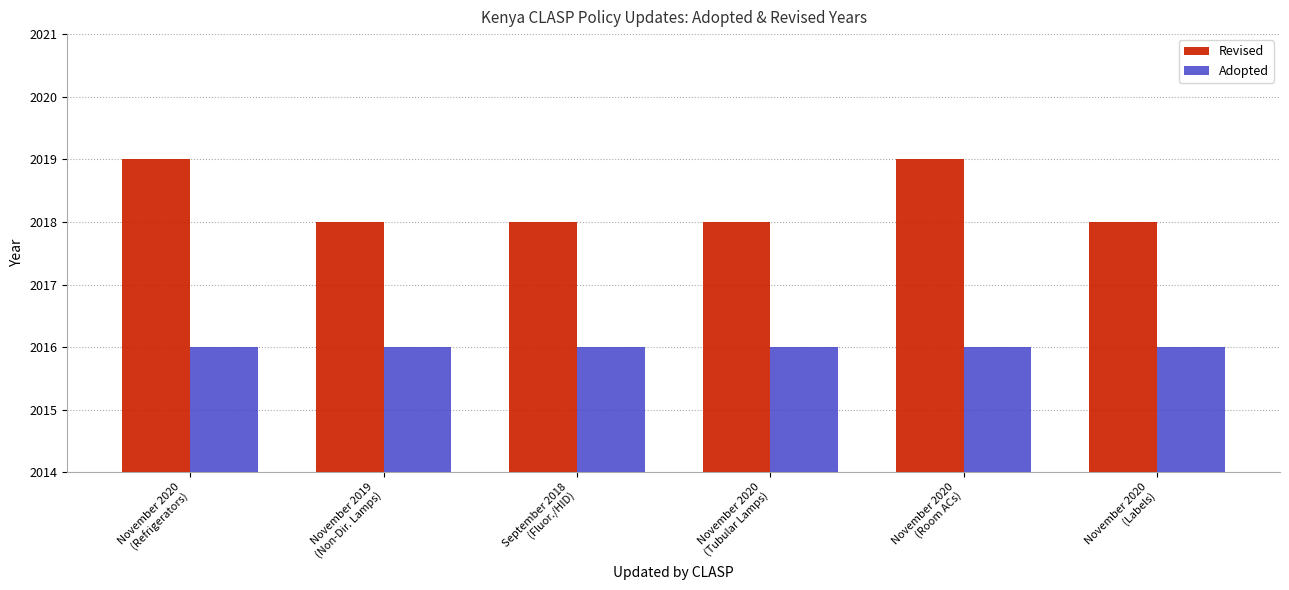

Which series has the largest total across all categories?

Revised